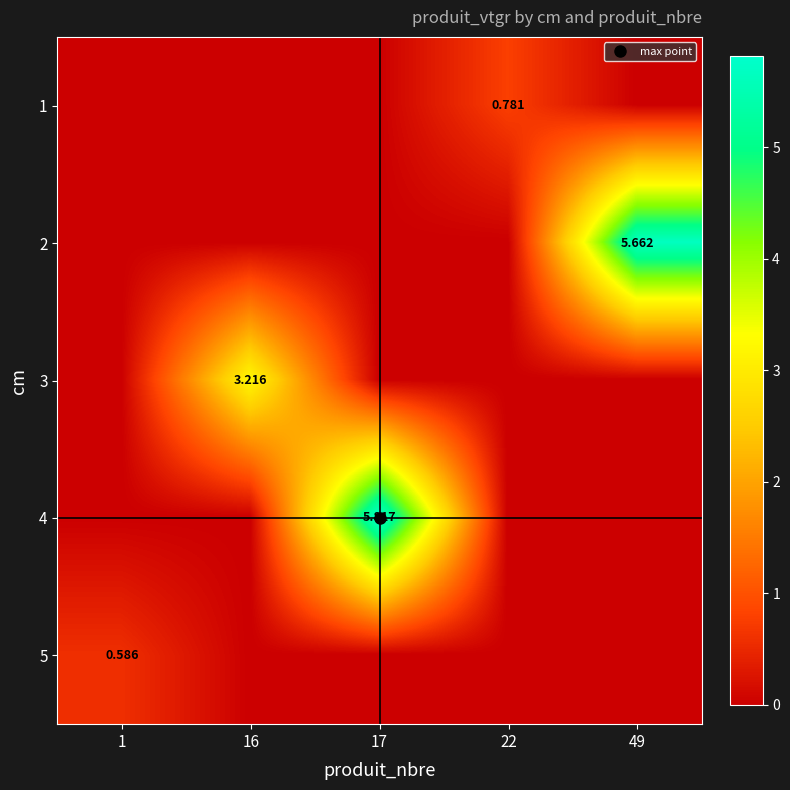

Is the value of 3 at 22 greater than the value of 5 at 49?

No